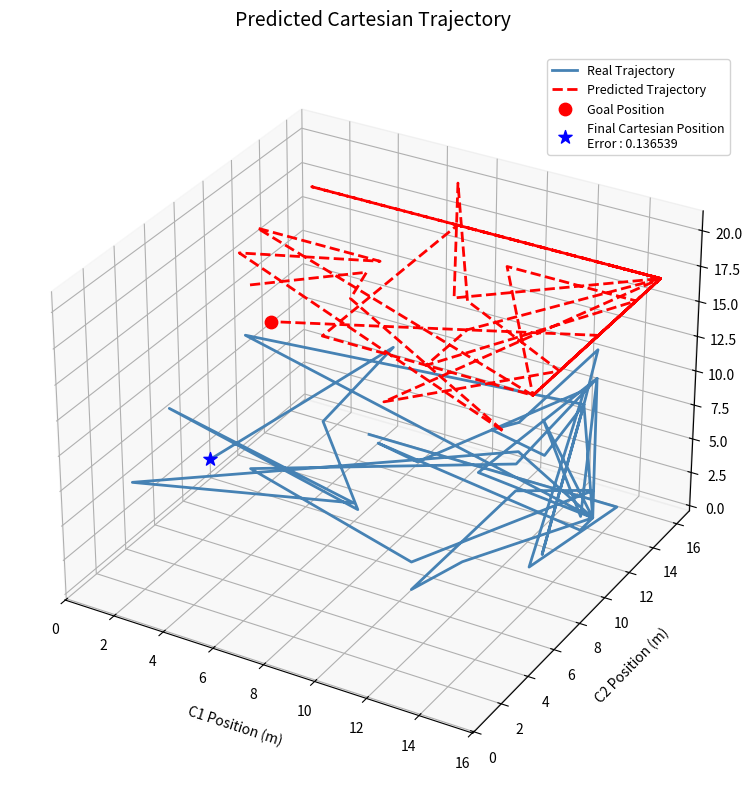

Is the value of Predicted Trajectory at 20 greater than the value of Real Trajectory at 34?

Yes